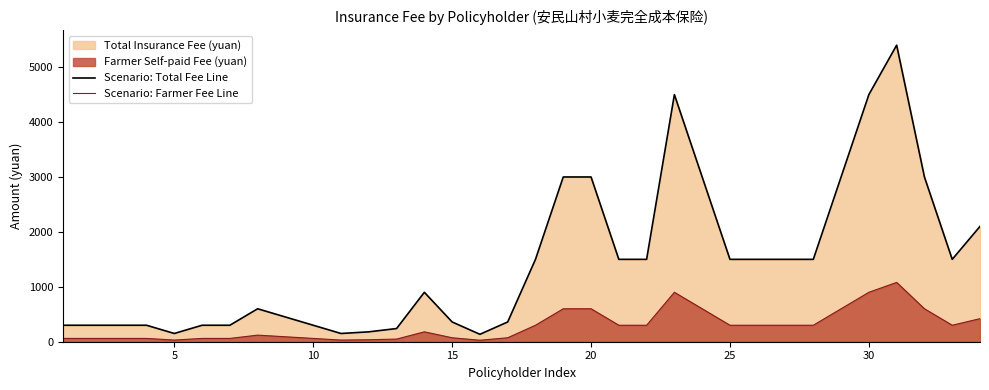

What is the sum of all Scenario: Farmer Fee Line values?

9825